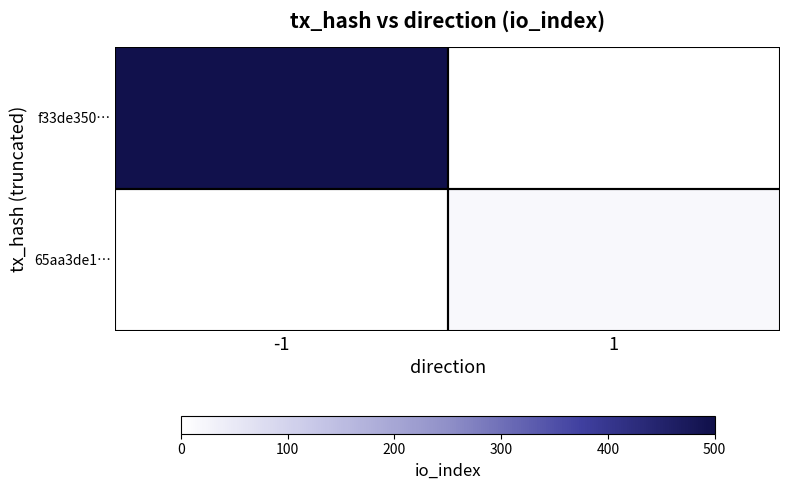

Reading right to left, what are all the values shown in this chart?

f33de350…: 1=0	-1=495
65aa3de1…: 1=15	-1=0